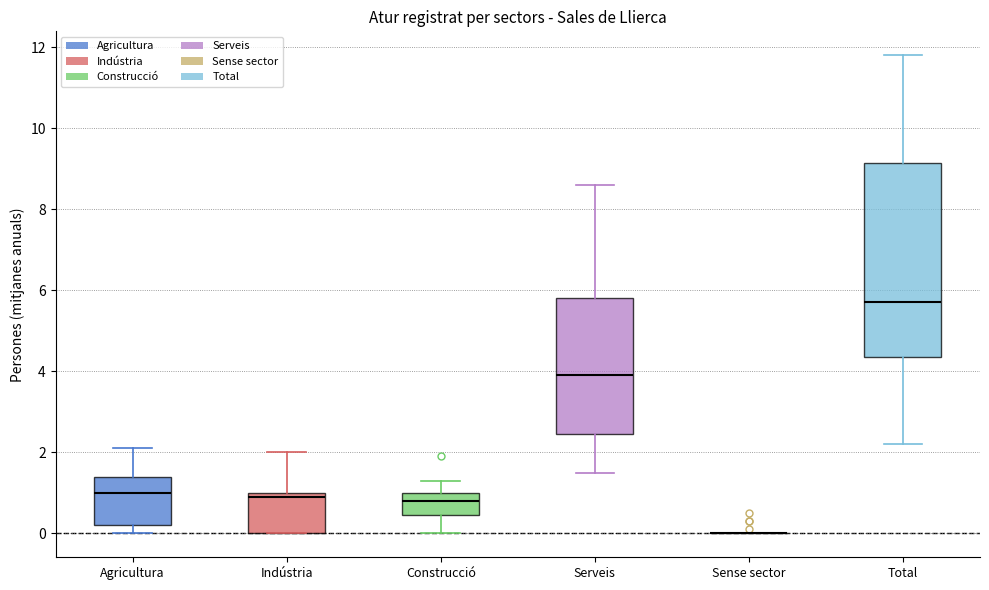

Reading left to right, transcribe this box plot: for each box, give where its median line is, the range the box spans, and where its two whiskers end, as read against the y-axis. The values are not printed on the chart, so give them approximately, as read against the axis.

Agricultura: median 1.0, box 0.2 to 1.4, whiskers 0.0 to 2.2
Indústria: median 1.0 (just below the box's upper edge), box 0.0 to 1.0, whiskers 0.0 to 2.0
Construcció: median 0.8, box 0.4 to 1.0, whiskers 0.0 to 1.4
Serveis: median 4.0, box 2.4 to 5.8, whiskers 1.6 to 8.6
Sense sector: box collapsed to a line at 0.0, whiskers 0.0 to 0.0
Total: median 5.8, box 4.4 to 9.2, whiskers 2.2 to 11.8